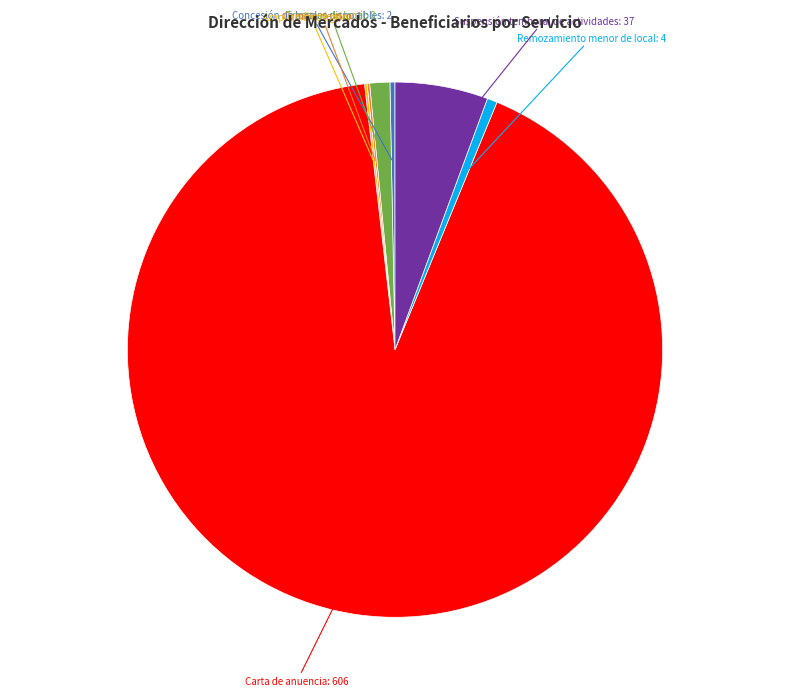

Does any single category account for the majority?

Yes